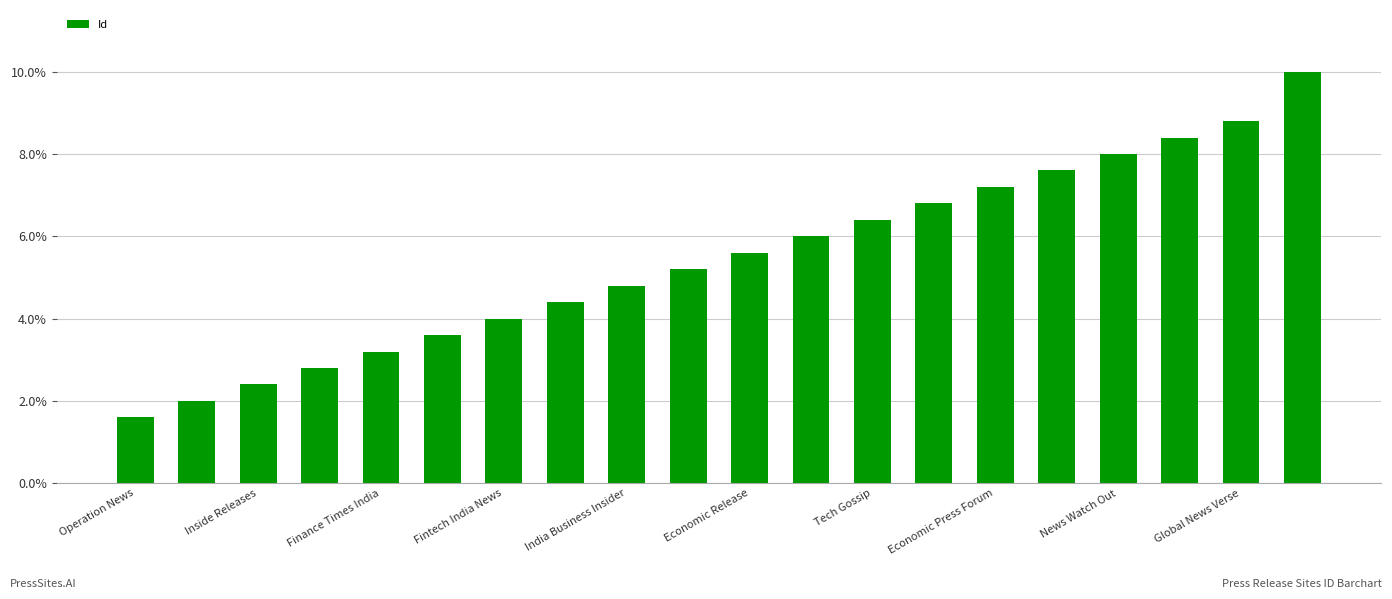

What is the smallest value displayed?

1.6